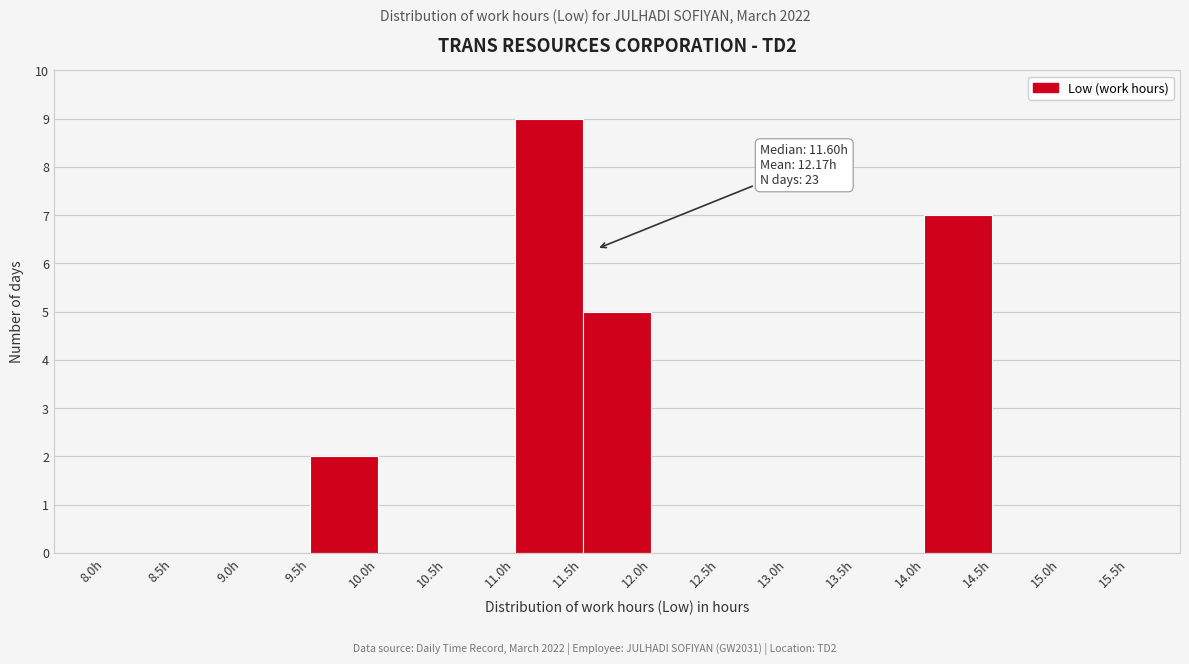

Which range on the x-axis has the tallest bar?

11.0 to 11.5